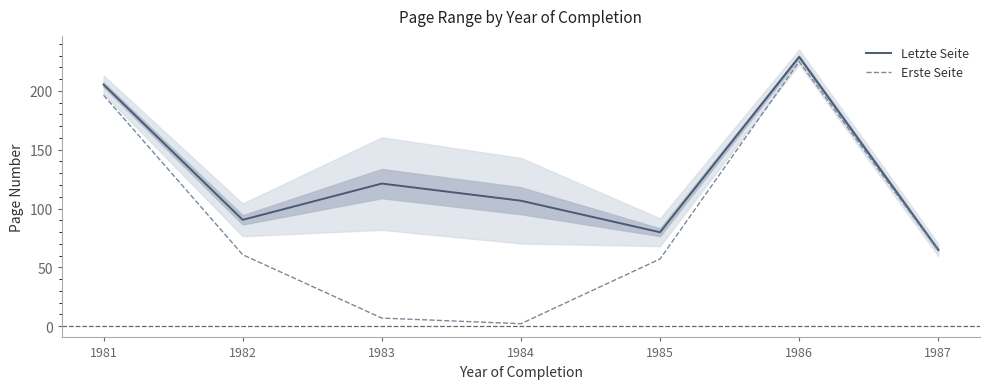

What is the lowest value of the Erste Seite series?

2.1